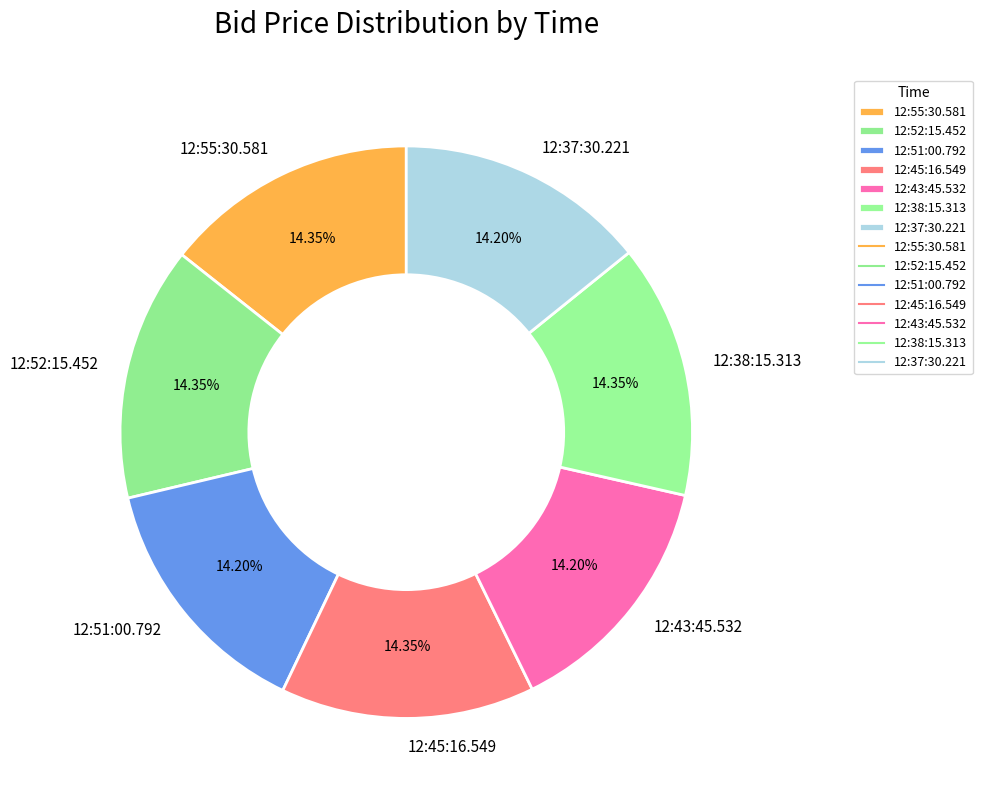

The 12:43:45.532 slice represents 14% of the pie. True or false?

True